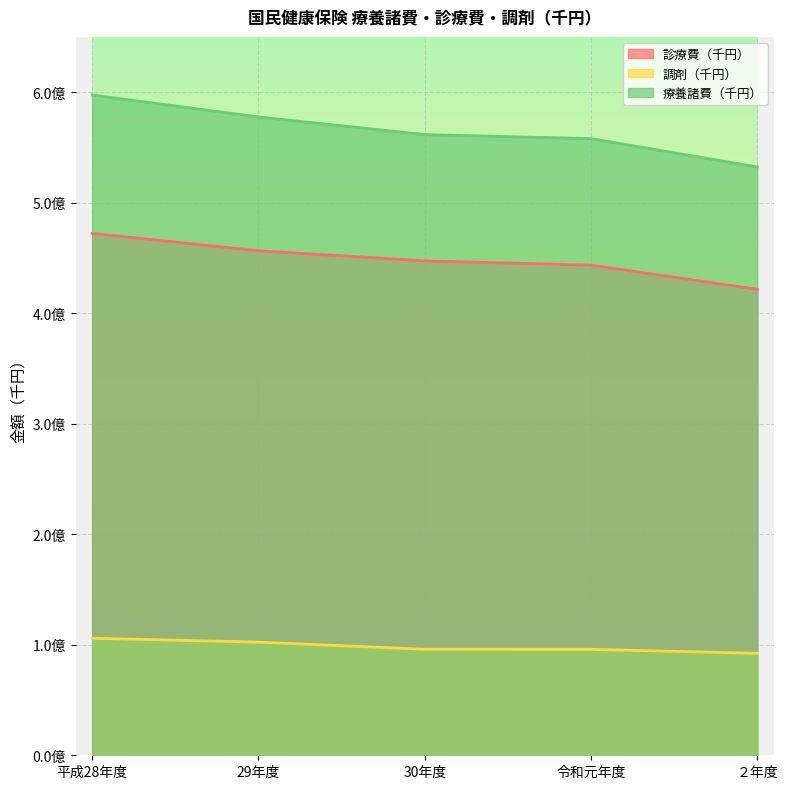

What is the label of the 2nd point from the right?

令和元年度